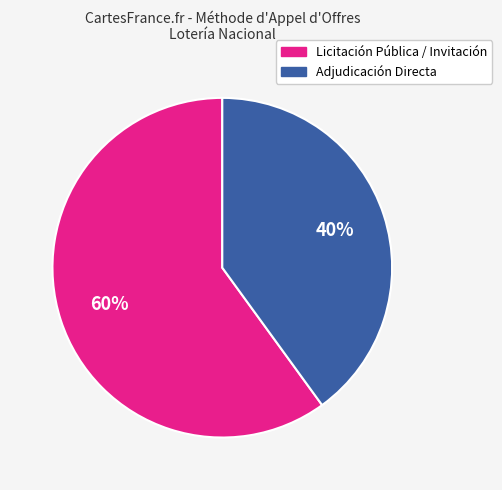

To the nearest percent, what is the difference between the largest and smallest slice percentages?

20%